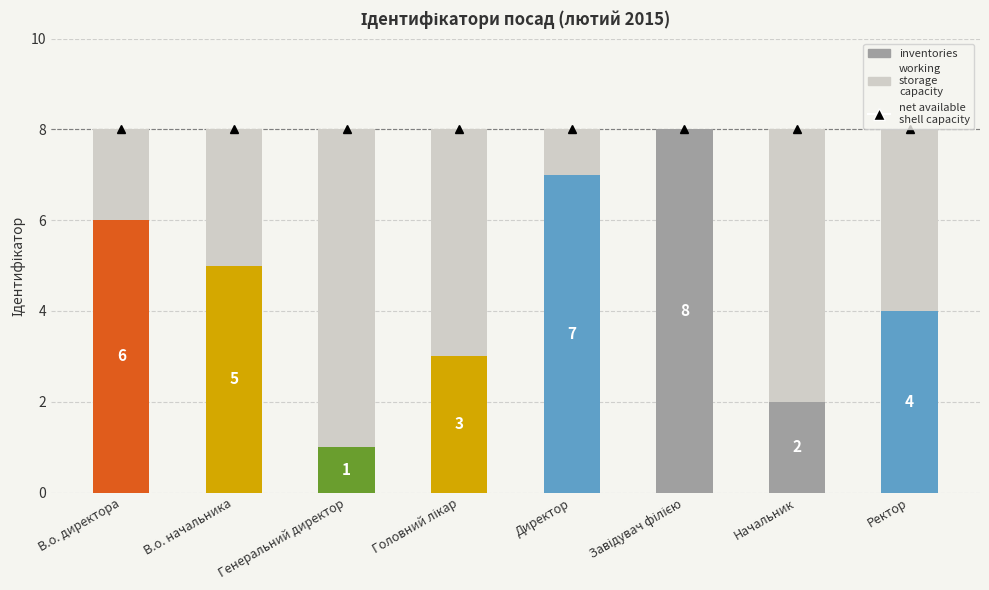

How many data points does each series have?

8